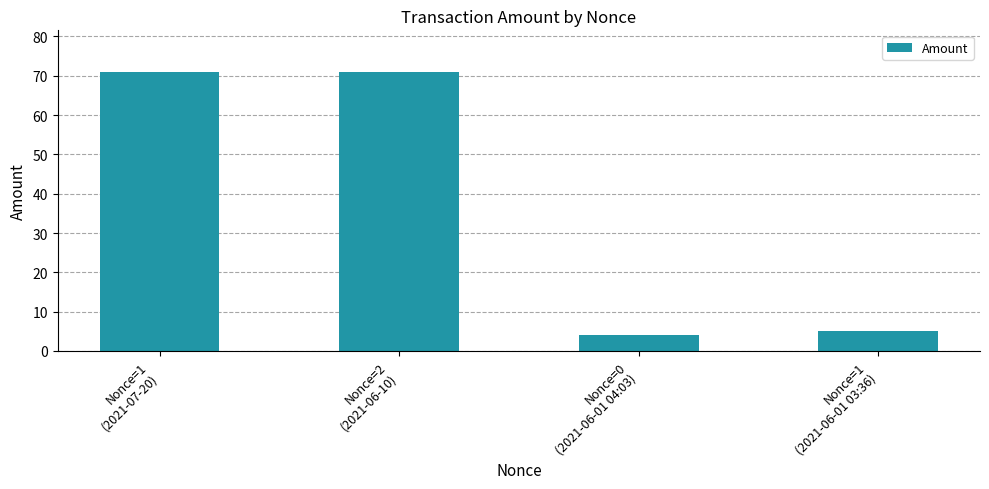

The value at Nonce=1
(2021-07-20) is 31.6. True or false?

False